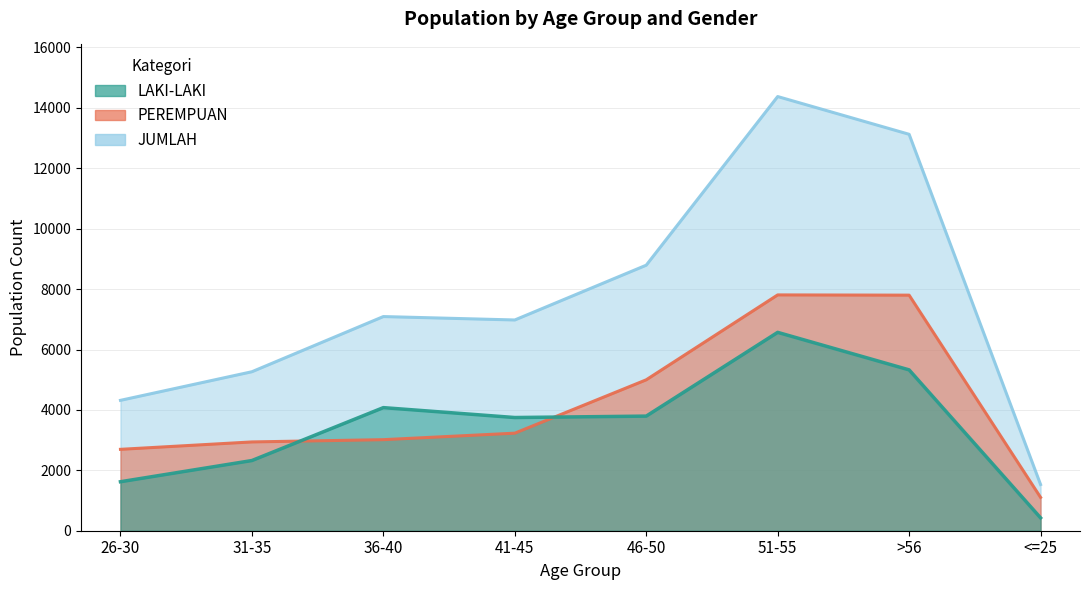

At which label is JUMLAH closest to 7953?

46-50